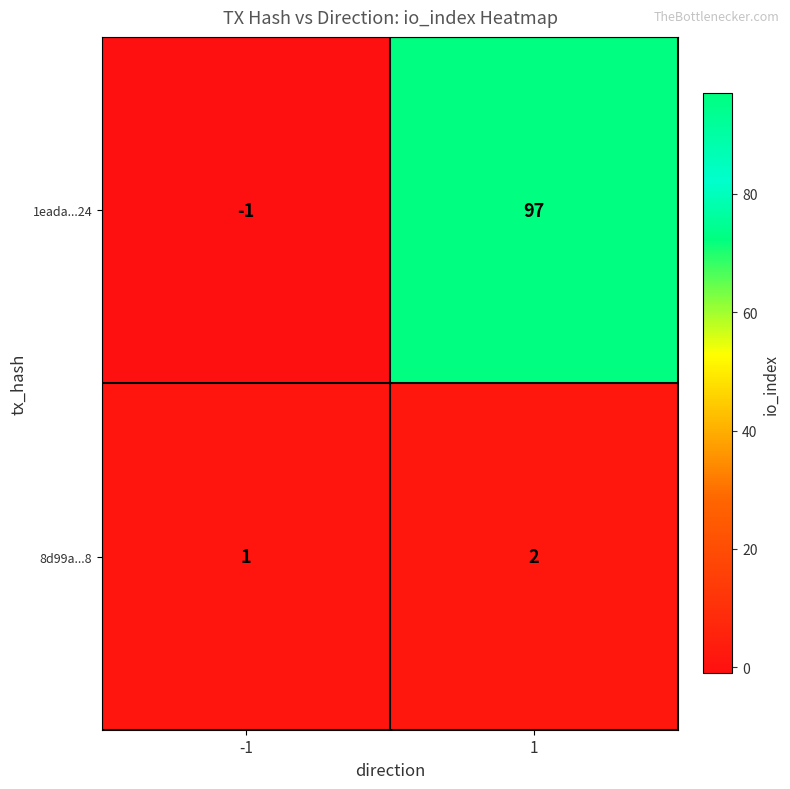

What is the sum of the 8d99a...8 values at 1 and -1?

3